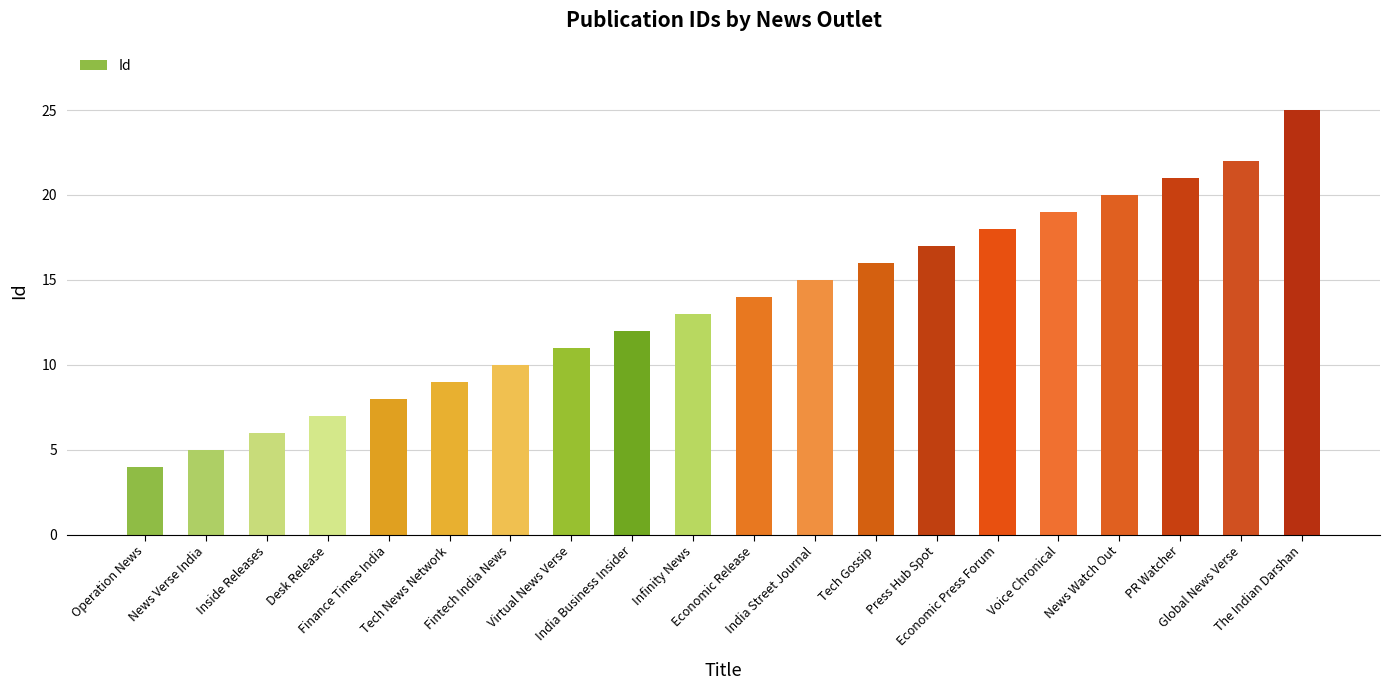

Reading right to left, what are all the values shown in this chart?

The Indian Darshan=25	Global News Verse=22	PR Watcher=21	News Watch Out=20	Voice Chronical=19	Economic Press Forum=18	Press Hub Spot=17	Tech Gossip=16	India Street Journal=15	Economic Release=14	Infinity News=13	India Business Insider=12	Virtual News Verse=11	Fintech India News=10	Tech News Network=9	Finance Times India=8	Desk Release=7	Inside Releases=6	News Verse India=5	Operation News=4